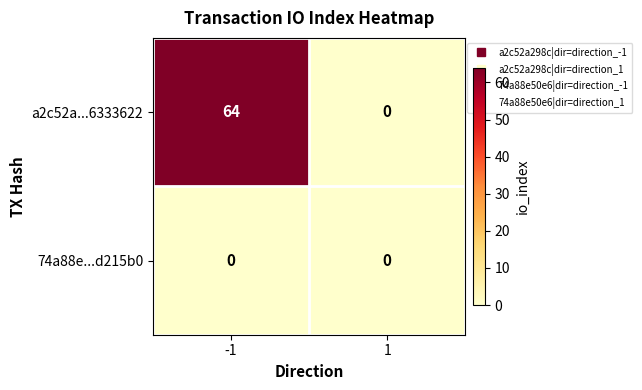

What is the approximate value of a2c52a...6333622 at -1, to the nearest 10?

60